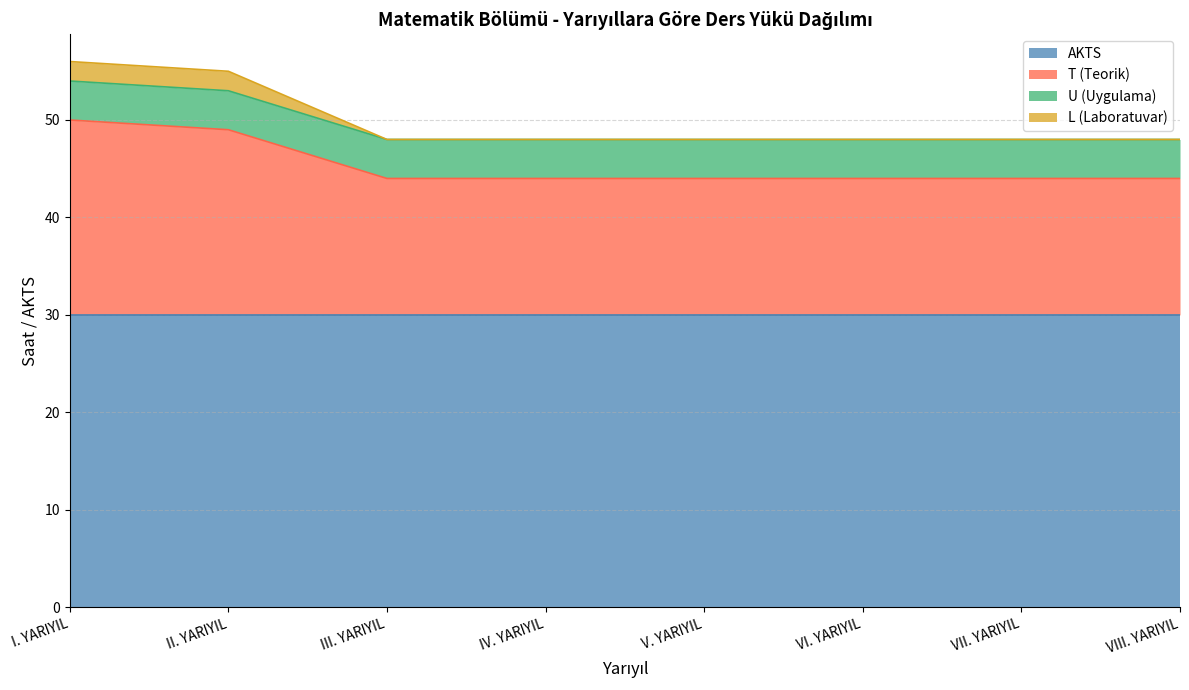

Rank the categories by T (Teorik) value from lowest to highest.

III. YARIYIL, IV. YARIYIL, V. YARIYIL, VI. YARIYIL, VII. YARIYIL, VIII. YARIYIL, II. YARIYIL, I. YARIYIL